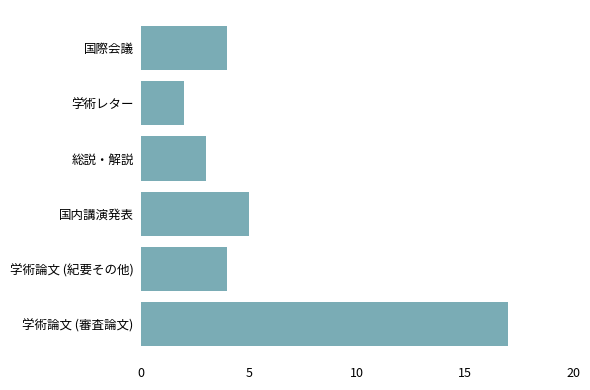

Where is the data nearest to the value 9?

国内講演発表